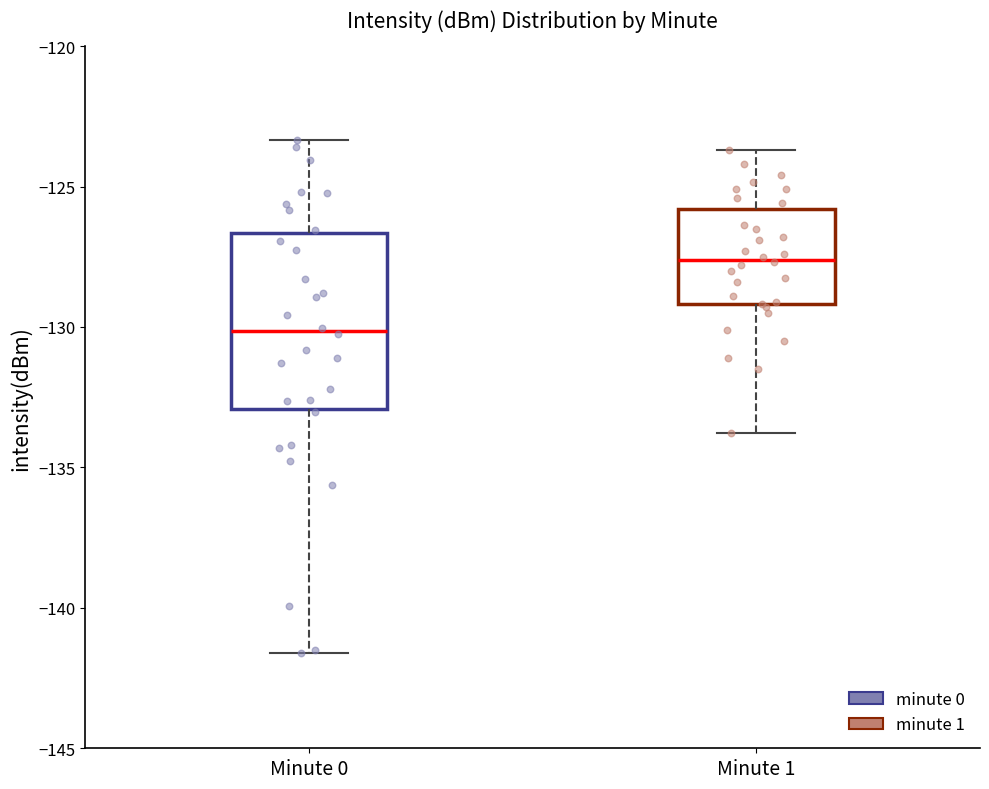

Reading left to right, transcribe this box plot: for each box, give where its median line is, the range the box spans, and where its two whiskers end, as read against the y-axis. The values are not printed on the chart, so give them approximately, as read against the axis.

Minute 0: median -130.0, box -133.0 to -126.5, whiskers -141.5 to -123.5
Minute 1: median -127.5, box -129.0 to -126.0, whiskers -134.0 to -123.5